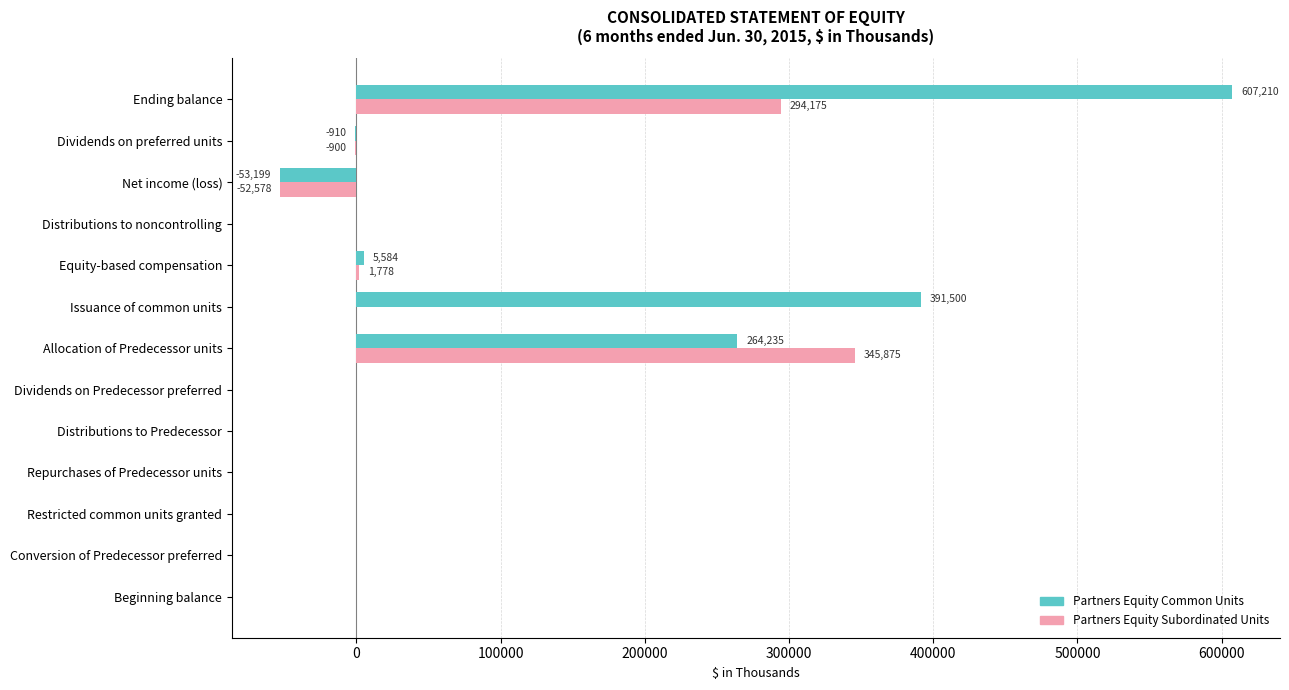

What is the maximum value shown in the chart?

607210